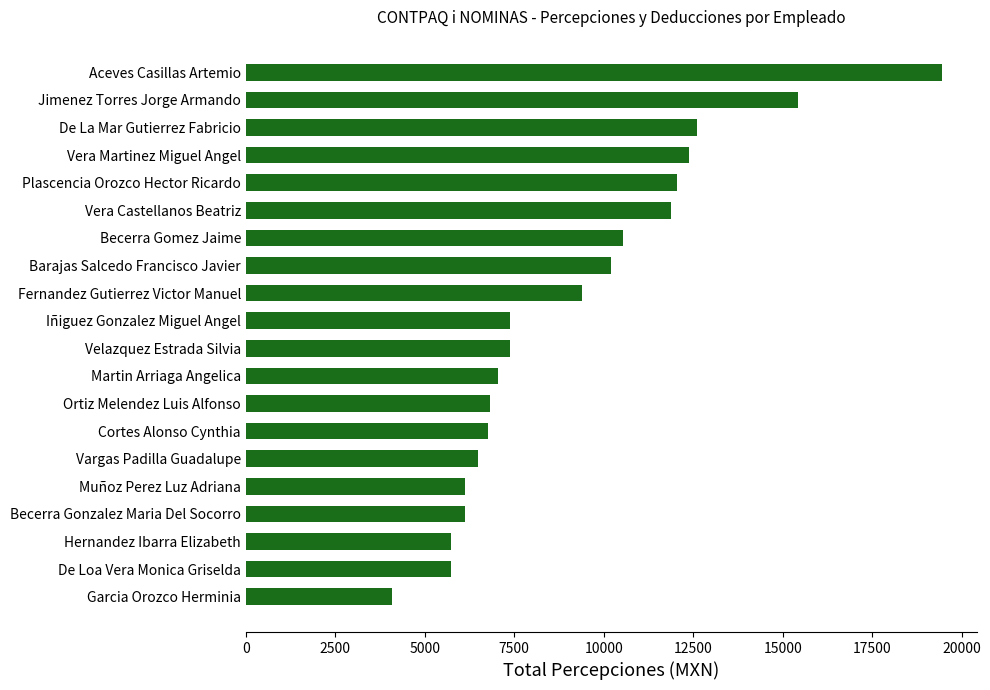

What is the average value?

9182.8